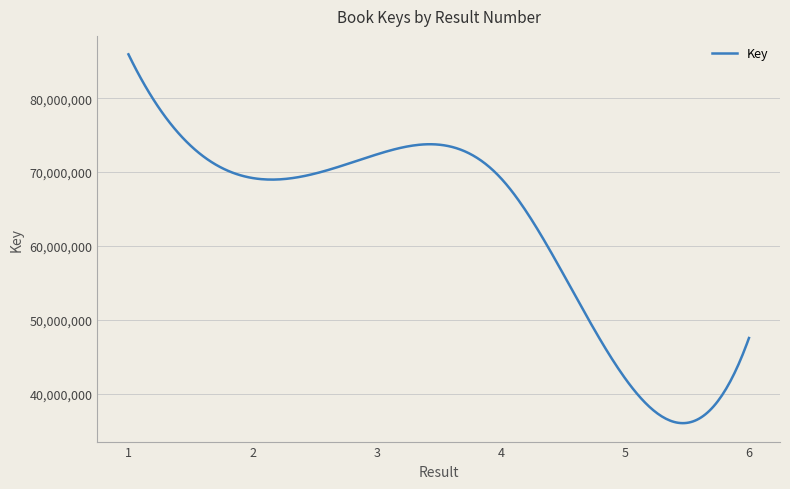

What is the minimum value shown in the chart?

35986924.4